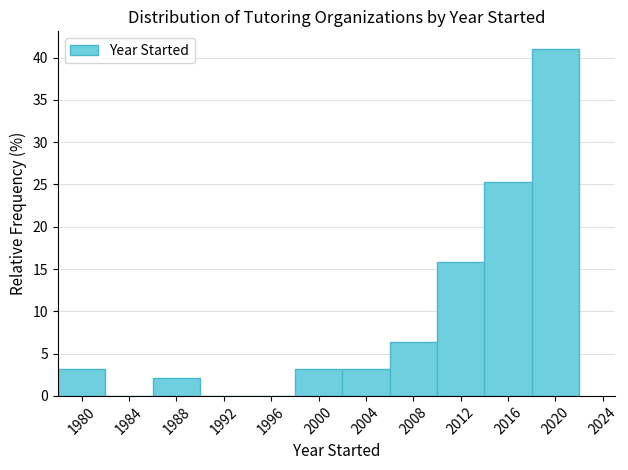

Reading left to right, transcribe this chart: for each bar, give the range it covers on the x-axis and its height. The values are not printed on the chart, so give them approximately, as read against the axis.

1978 to 1982: 3.0
1982 to 1986: 0
1986 to 1990: 2.0
1990 to 1994: 0
1994 to 1998: 0
1998 to 2002: 3.0
2002 to 2006: 3.0
2006 to 2010: 6.5
2010 to 2014: 16.0
2014 to 2018: 25.5
2018 to 2022: 41.0